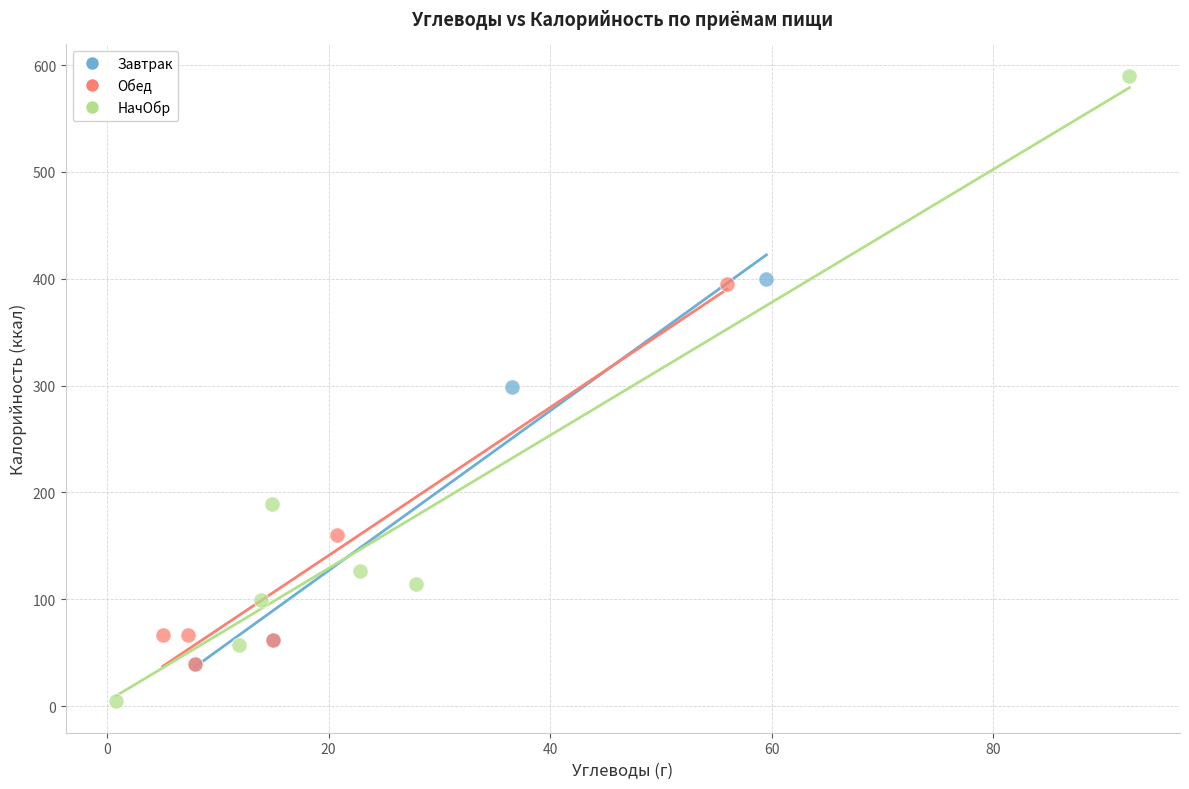

Which series contains the highest Y value?

НачОбр